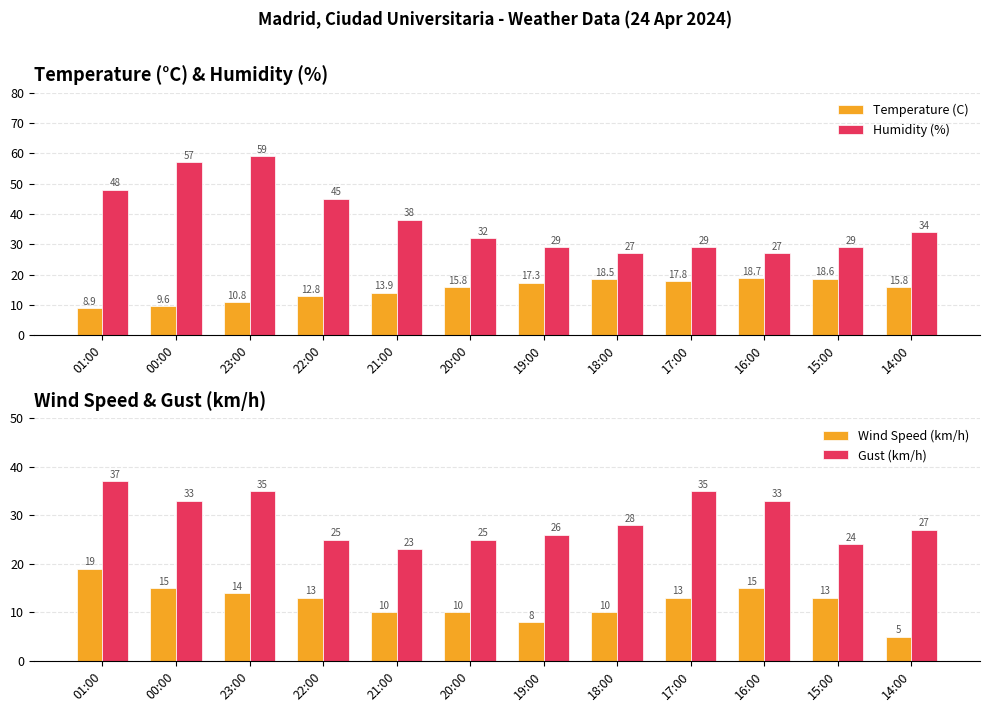

Which series has the widest spread of values?

Humidity (%)